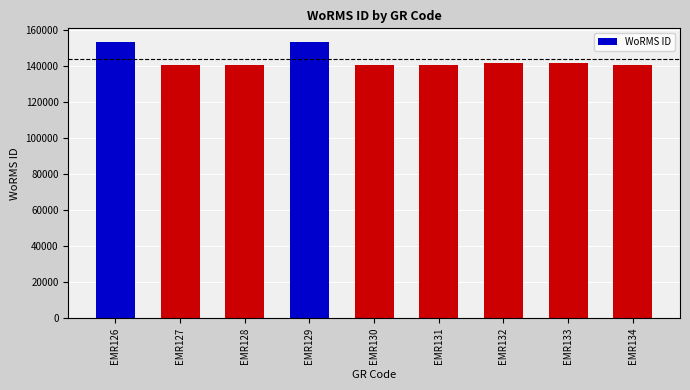

What is the minimum value shown in the chart?

140271